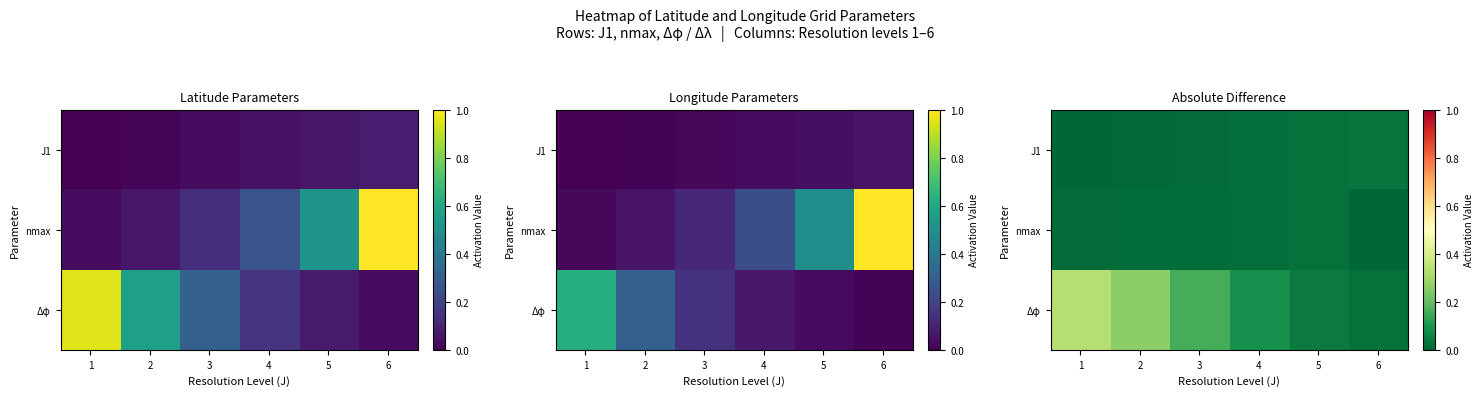

How many values in the J1 series exceed 0?

5